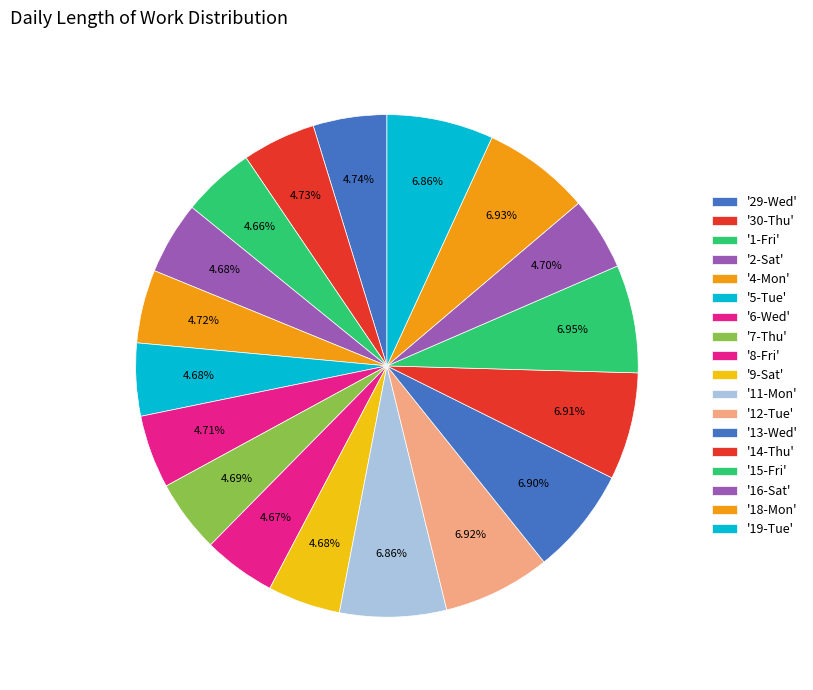

To the nearest percent, what is the average slice percentage?

6%